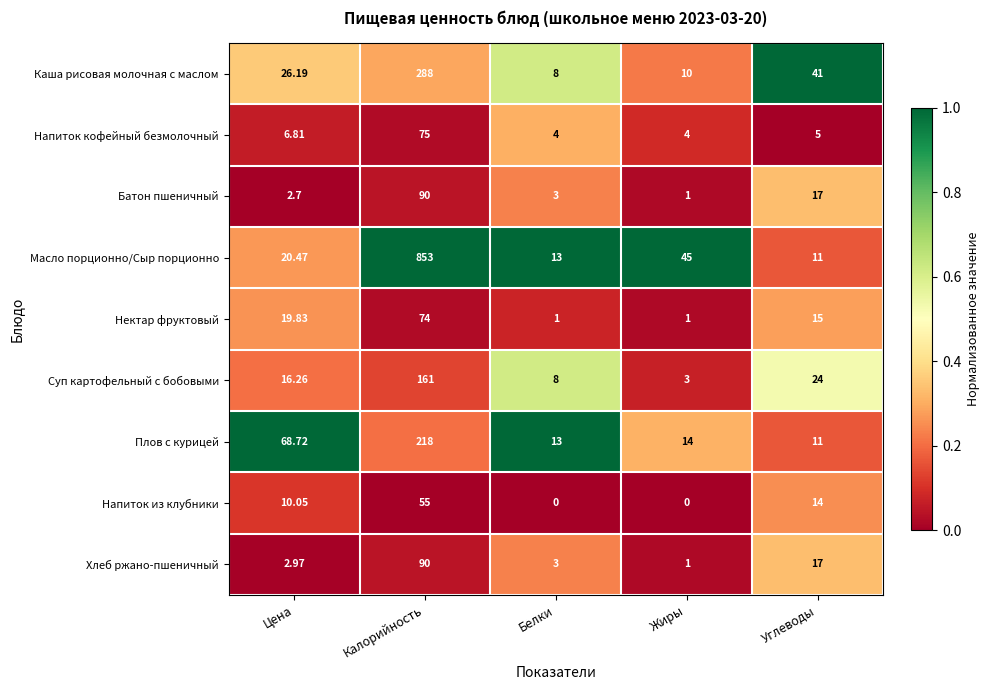

At which category is the sum across all series the highest?

Калорийность